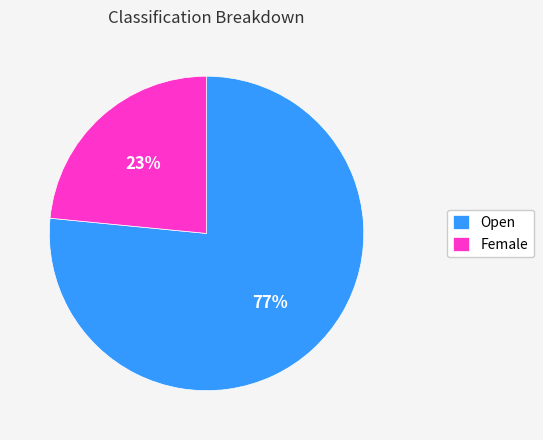

True or false: Open accounts for 77% of the total.

True